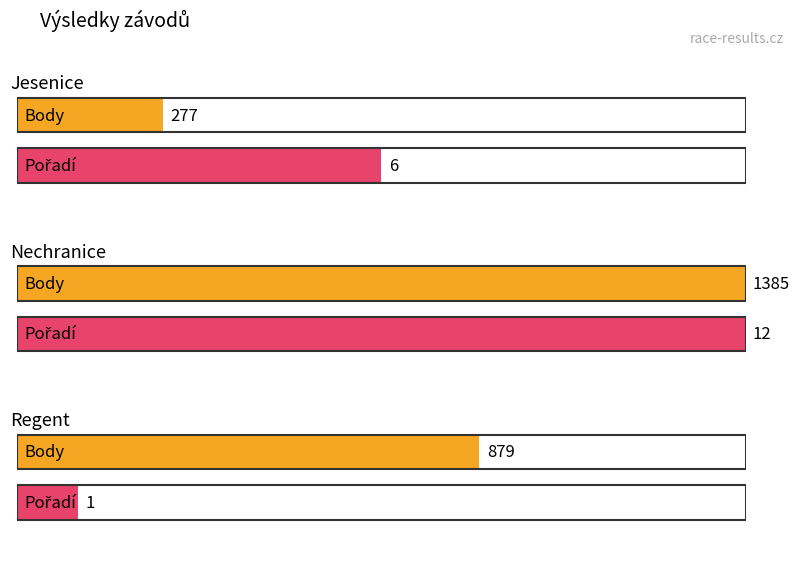

Between Jesenice and Nechranice, which series saw the biggest shift?

Body